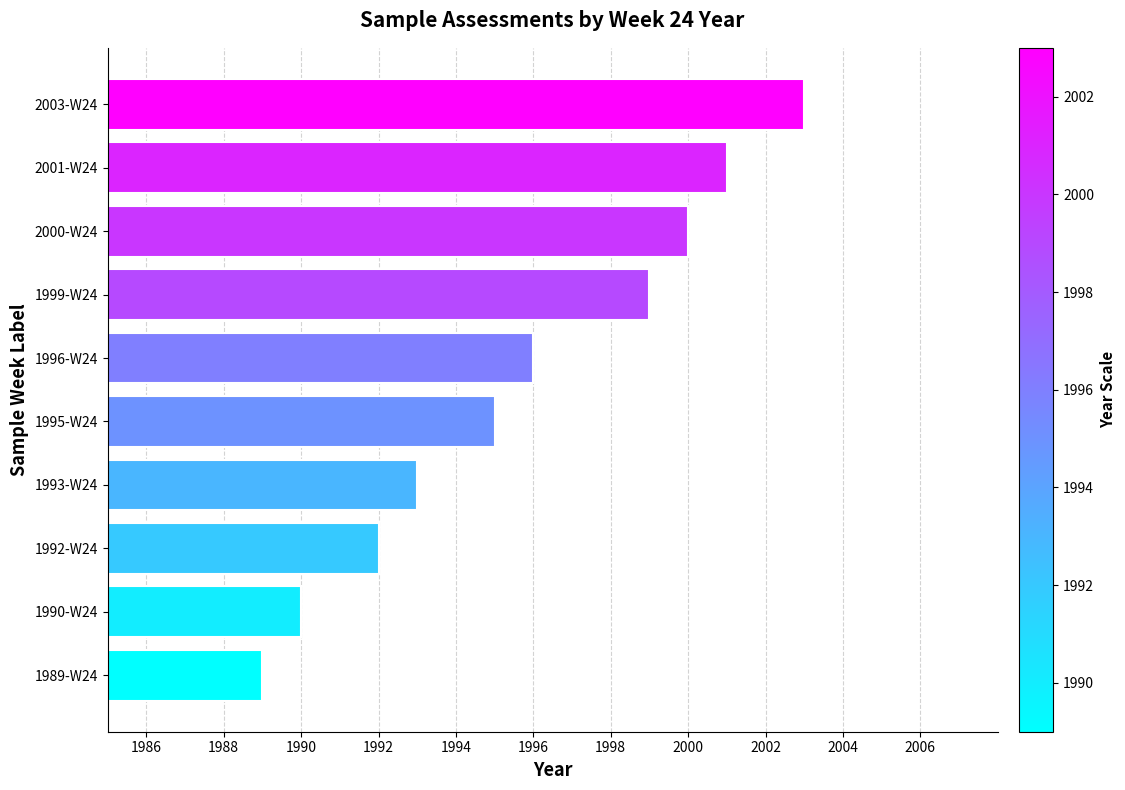

What is the change in value from 1992-W24 to 1999-W24?

+7